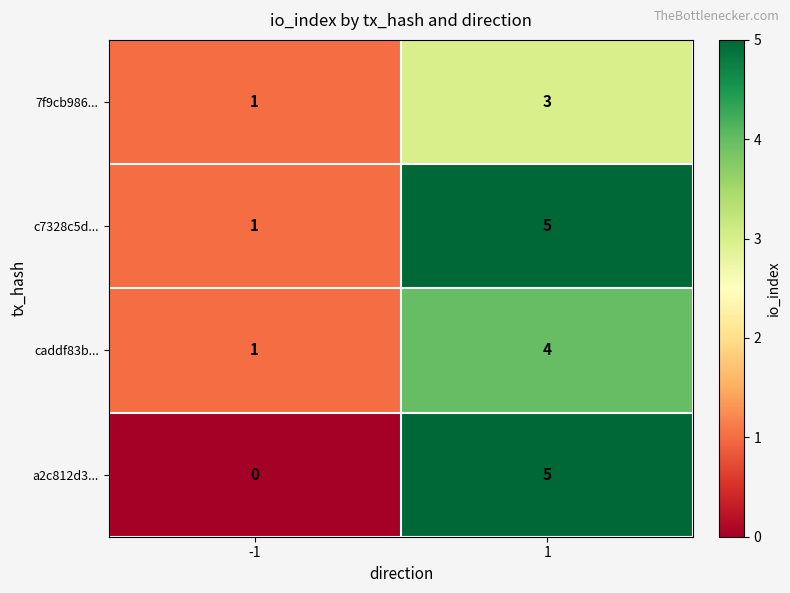

What is the difference between the maximum and minimum values in the caddf83b... series?

3